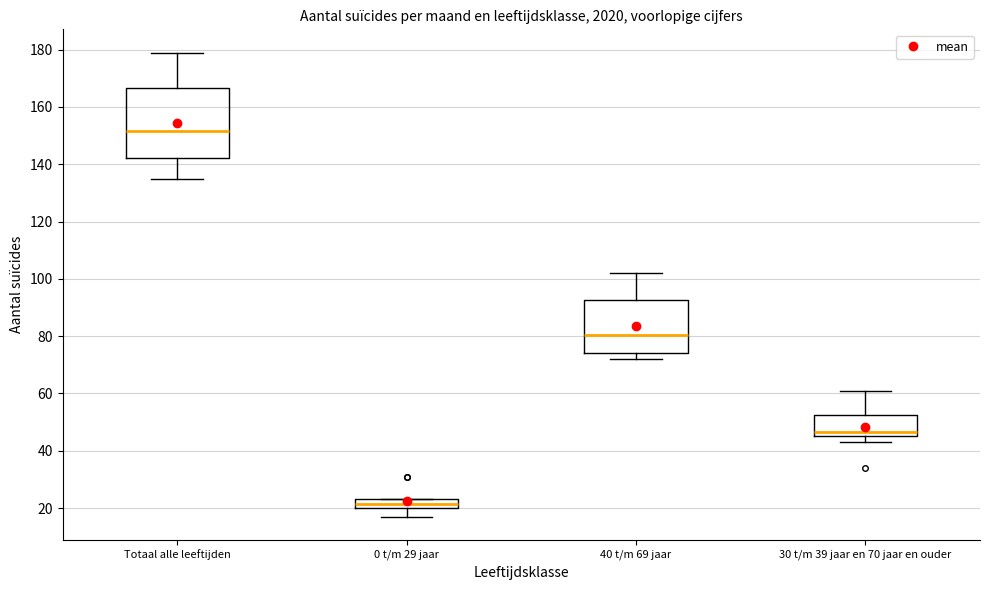

Reading left to right, transcribe this box plot: for each box, give where its median line is, the range the box spans, and where its two whiskers end, as read against the y-axis. The values are not printed on the chart, so give them approximately, as read against the axis.

Totaal alle leeftijden: median 152, box 142 to 166, whiskers 136 to 180
0 t/m 29 jaar: median 22, box 20 to 24, whiskers 18 to 24
40 t/m 69 jaar: median 80, box 74 to 92, whiskers 72 to 102
30 t/m 39 jaar en 70 jaar en ouder: median 46 (just above the box's lower edge), box 46 to 52, whiskers 44 to 62